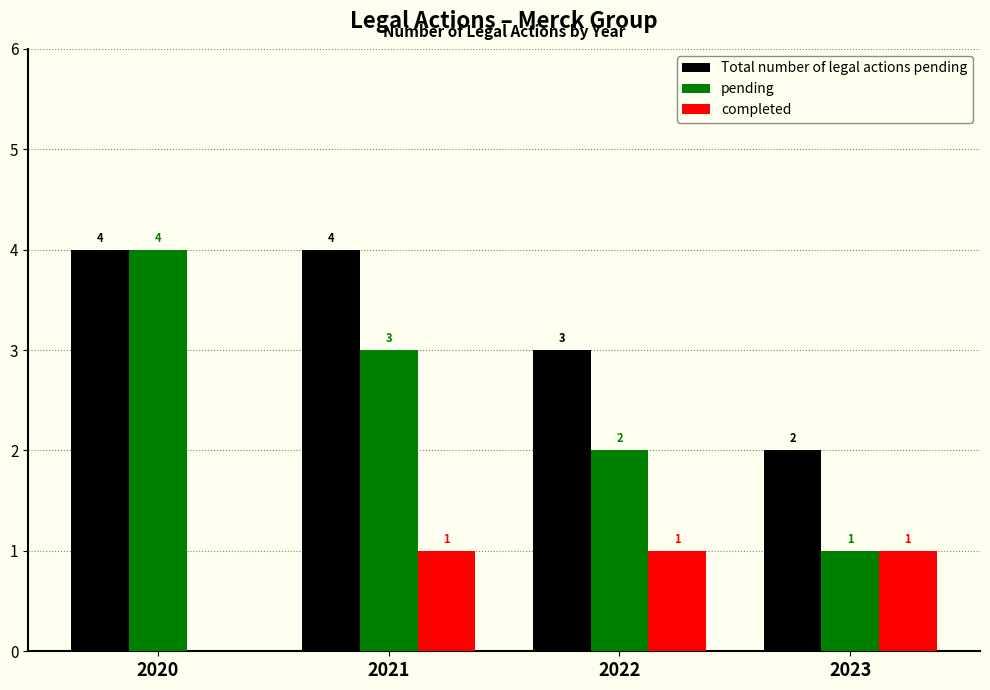

What is the total value across all series at 2021?

8